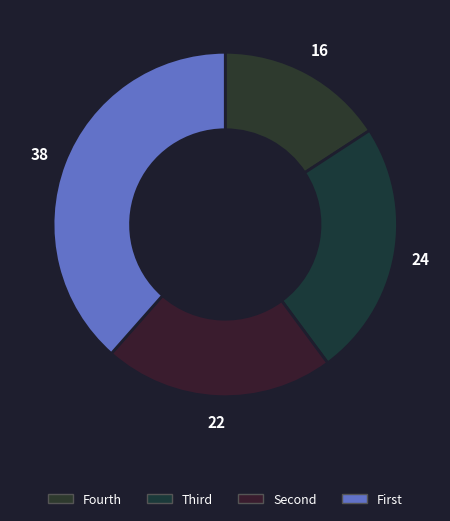

How many segments does this pie chart have?

4